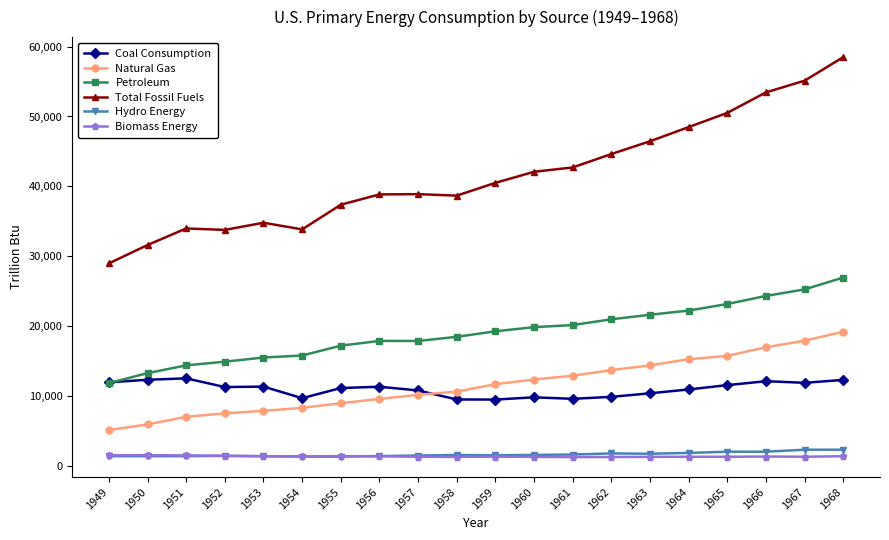

Which category has the highest value across all series?

1968